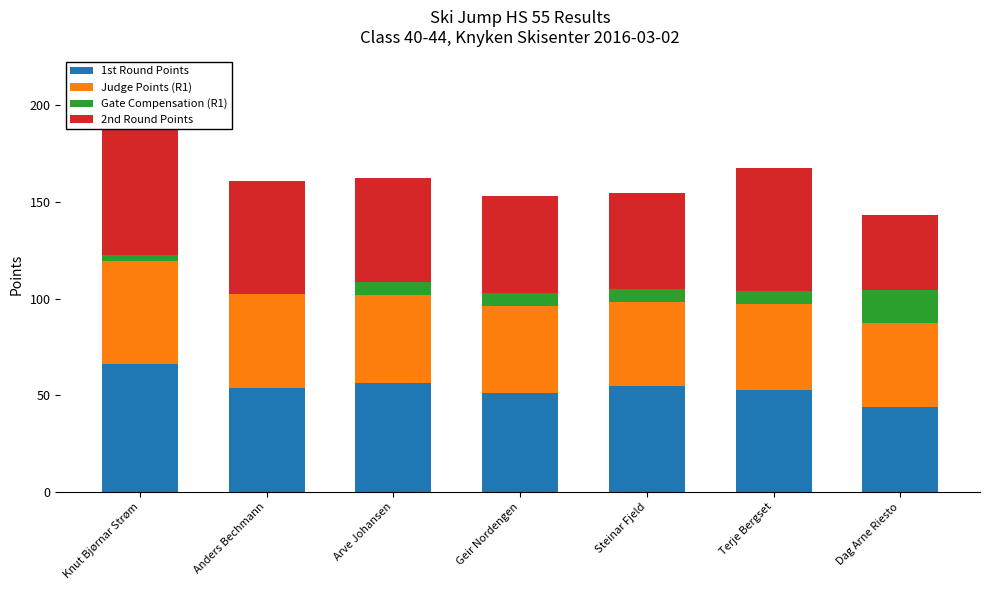

Where does the 2nd Round Points series first go above 53?

Knut Bjørnar Strøm